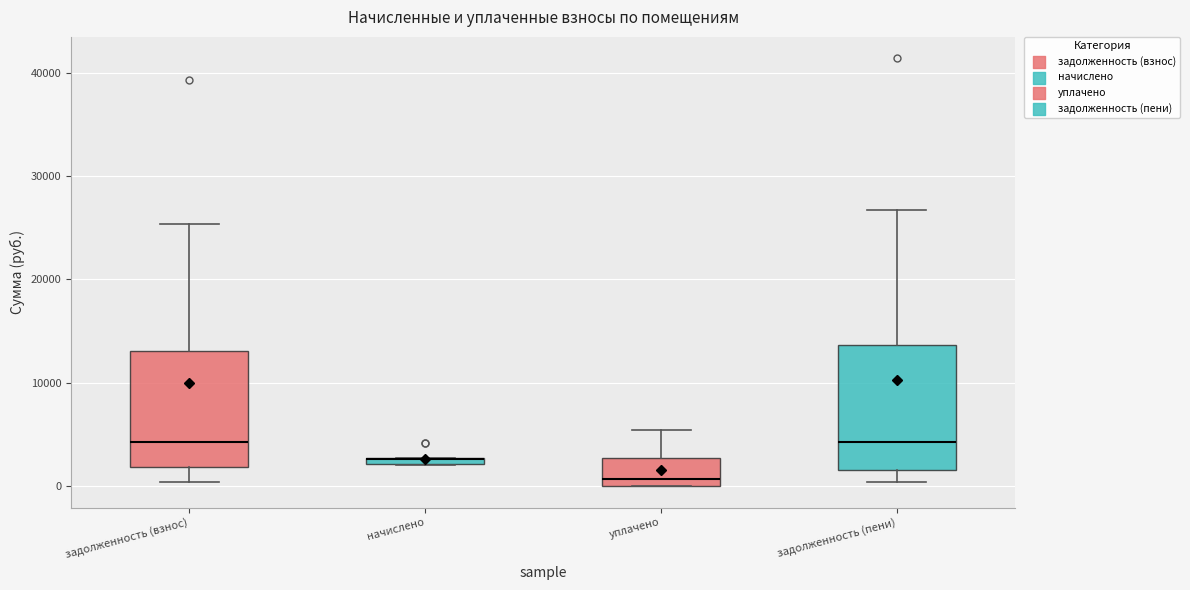

Where is the lower edge of the box for задолженность (взнос) on the y-axis? The values are not printed on the chart, so give them approximately, as read against the axis.

2000